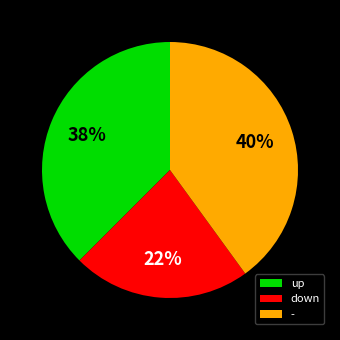

To the nearest percent, what percentage of the pie is -?

40%